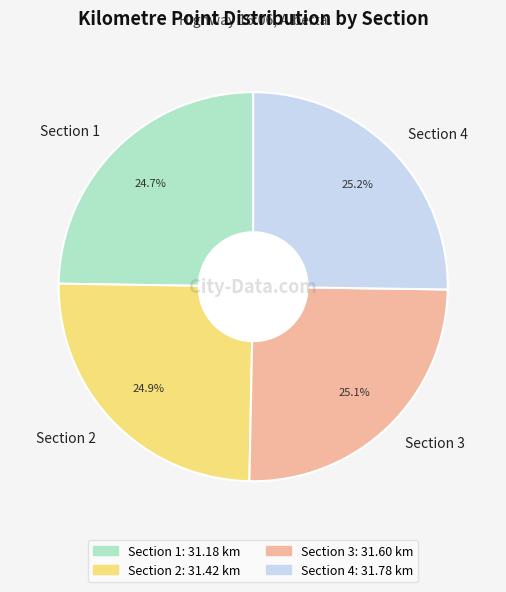

Is Section 4 the majority of the pie?

No